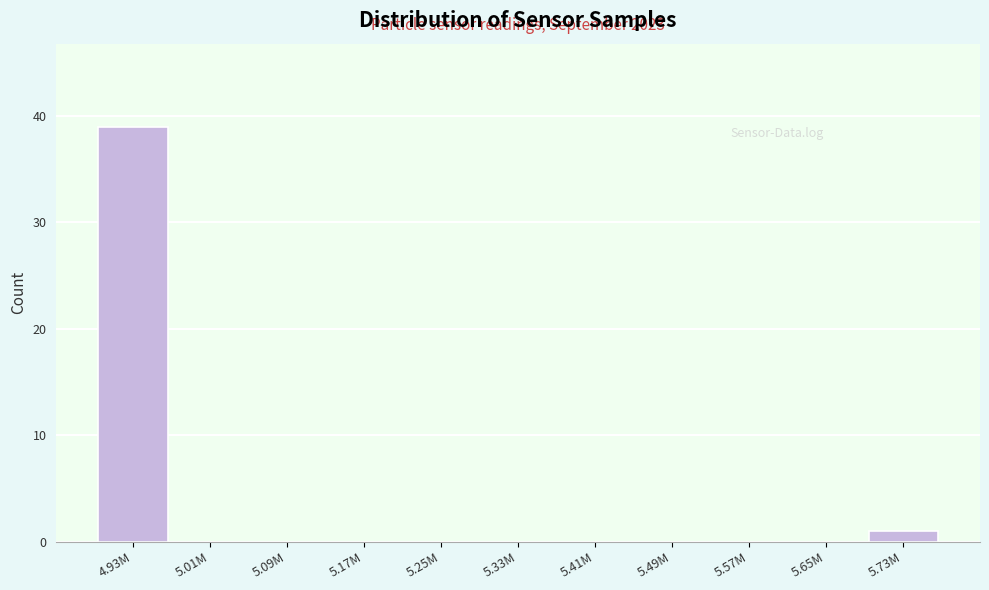

Reading left to right, list all the values displayed in this chart.

4.93M=39	5.01M=0	5.09M=0	5.17M=0	5.25M=0	5.33M=0	5.41M=0	5.49M=0	5.57M=0	5.65M=0	5.73M=1